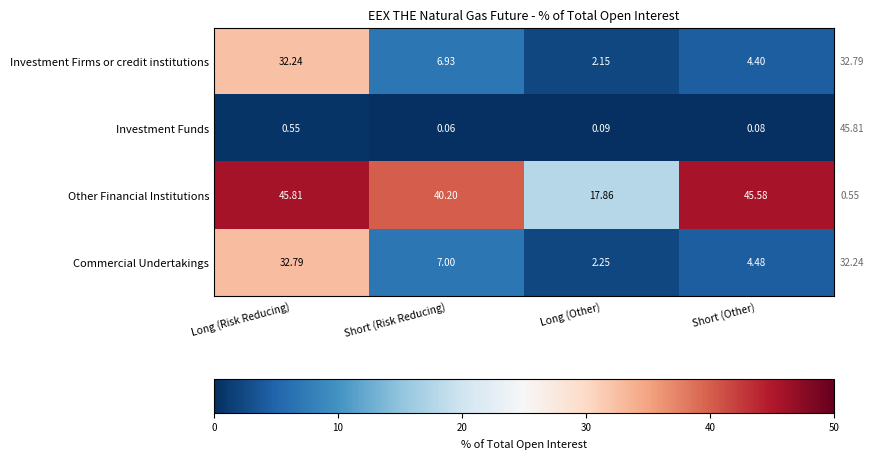

Count the number of categories in the chart.

4